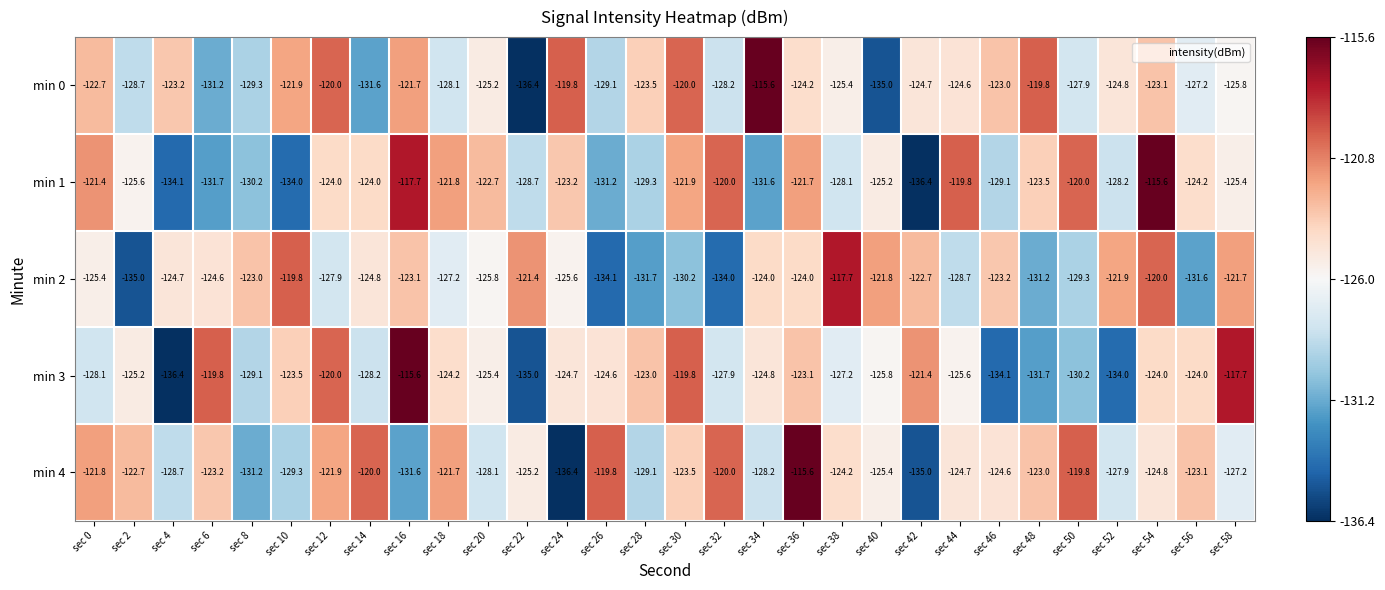

Where is min 0 nearest to the value -126?

sec 58